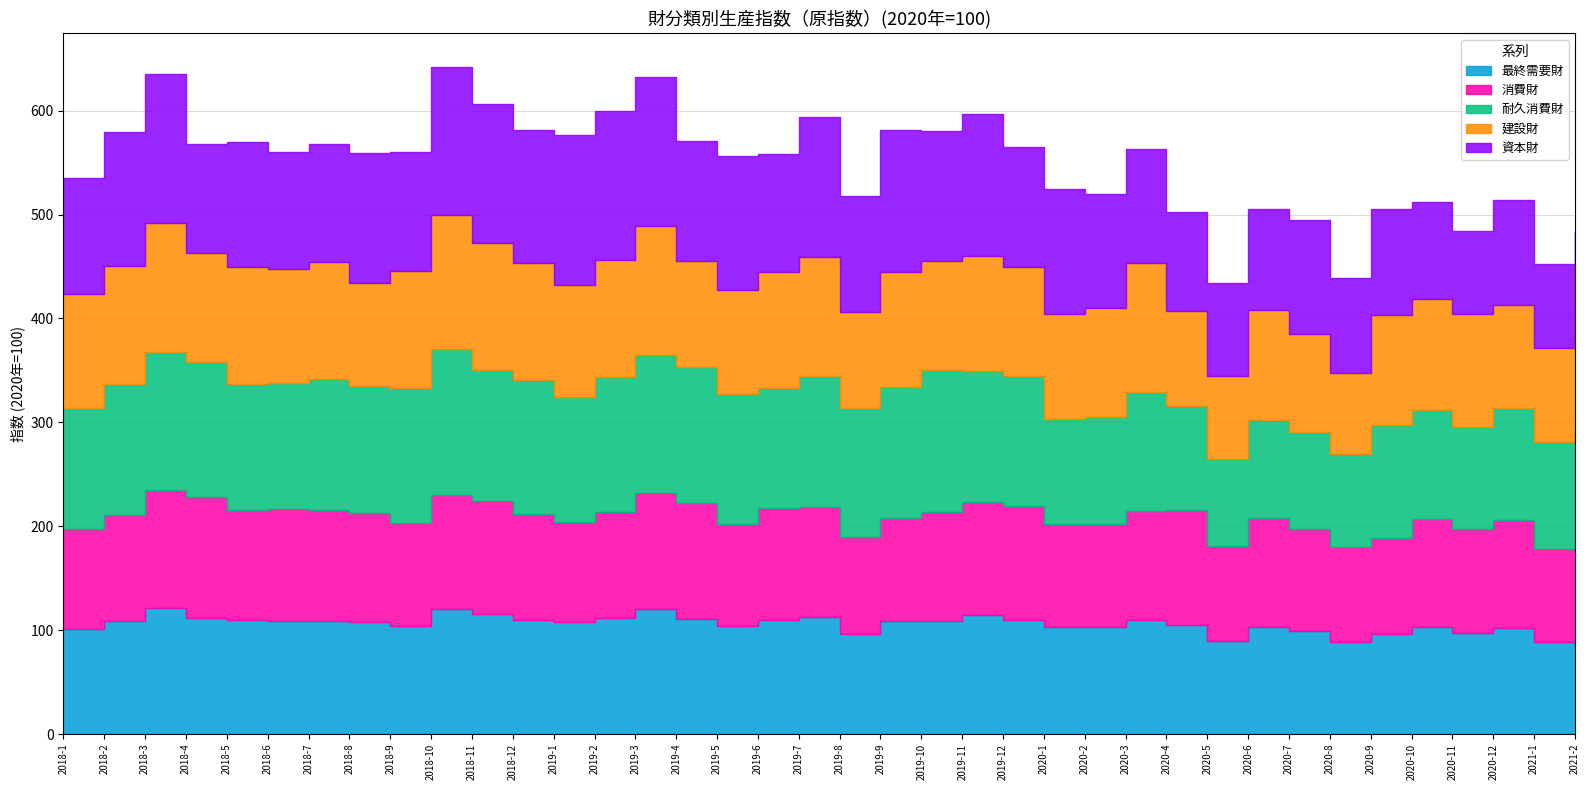

Which series changed the most between 2018-6 and 2019-2?

資本財